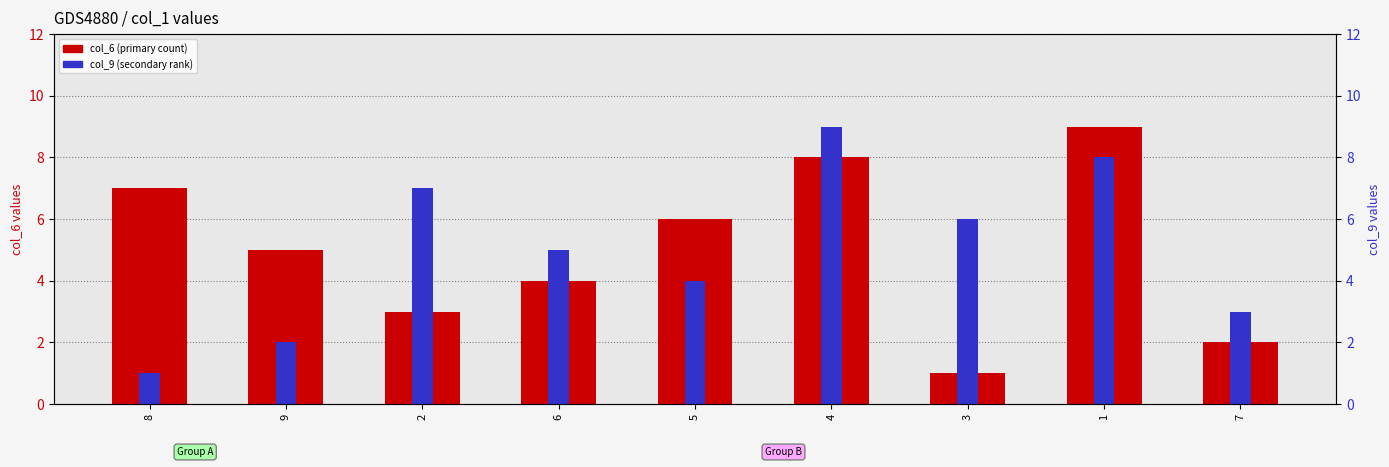

Rank the series by their maximum value, from lowest to highest.

col_6 (primary), col_9 (secondary)